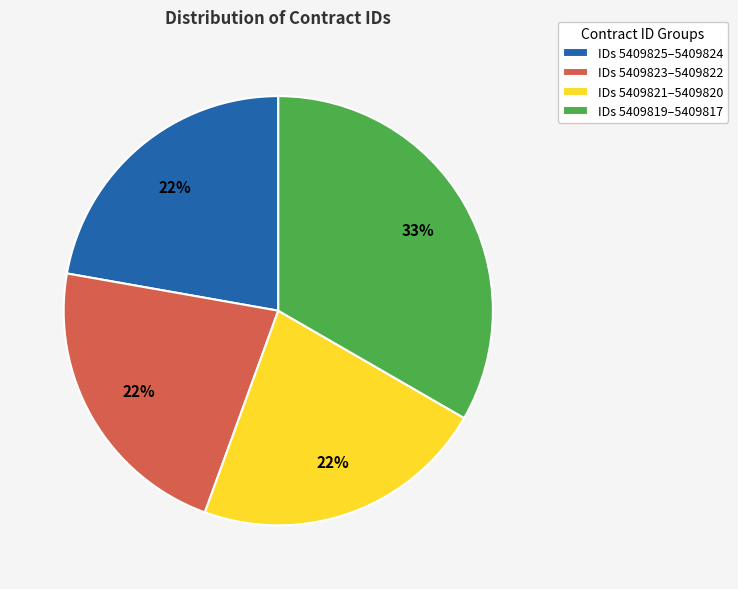

Approximately how many times larger is the value at IDs 5409819–5409817 compared to IDs 5409821–5409820?

1.5